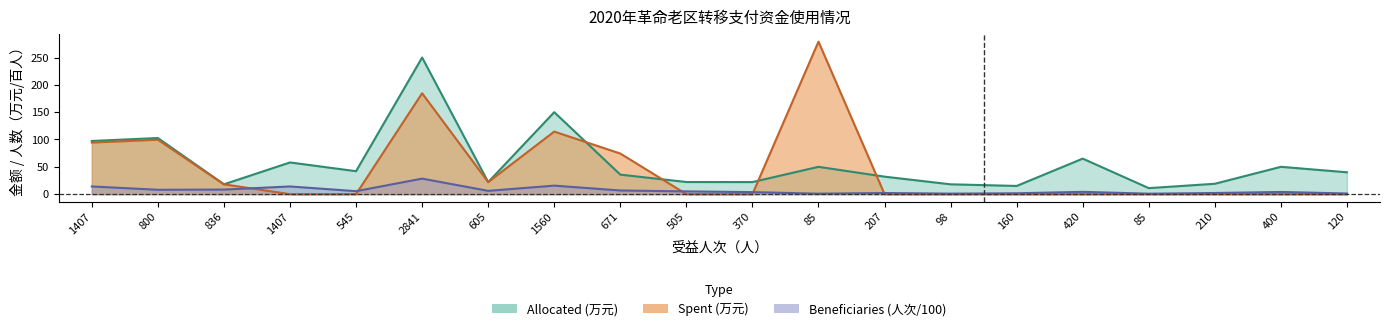

Does the chart display data point markers on the line(s)?

No